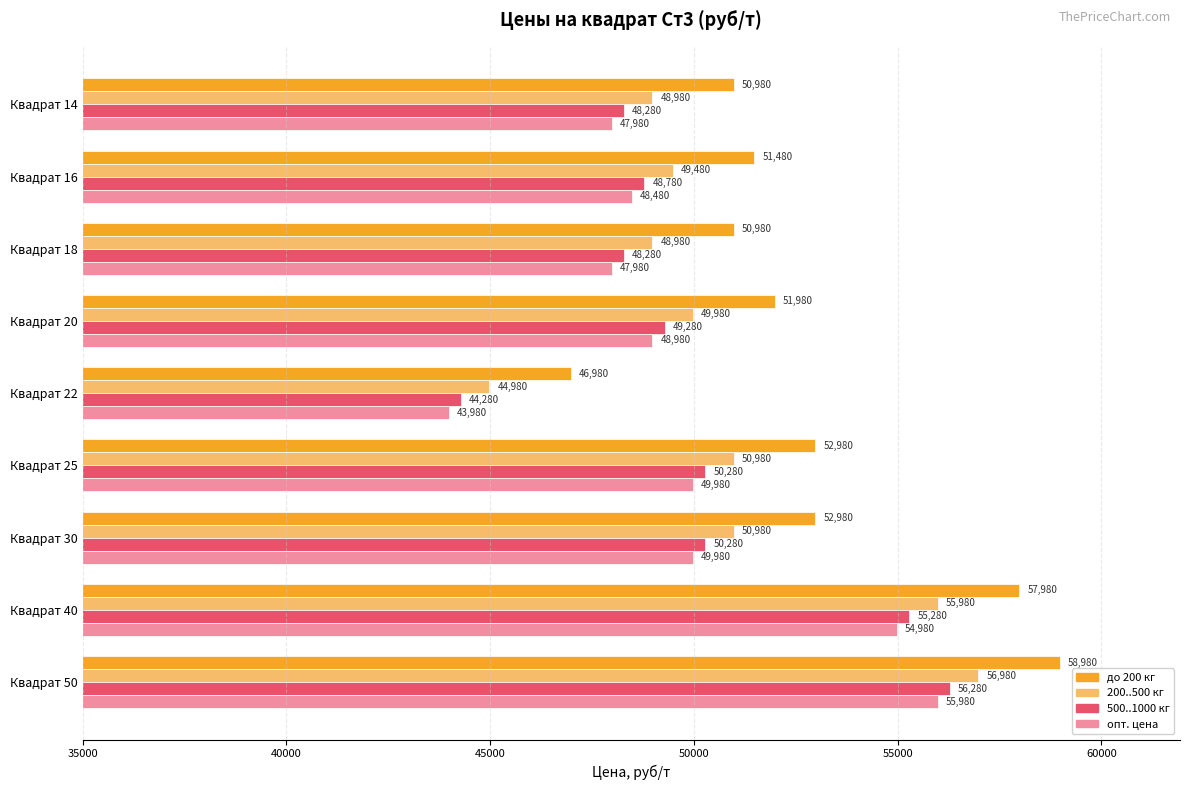

At how many categories does at least one series exceed 45972?

9